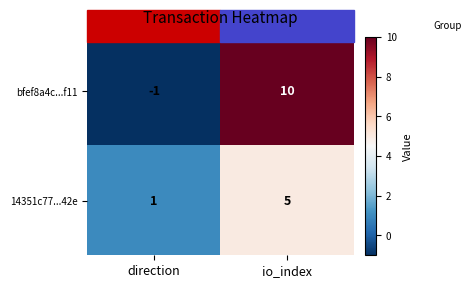

The value of bfef8a4c...f11 at direction is -1. True or false?

True